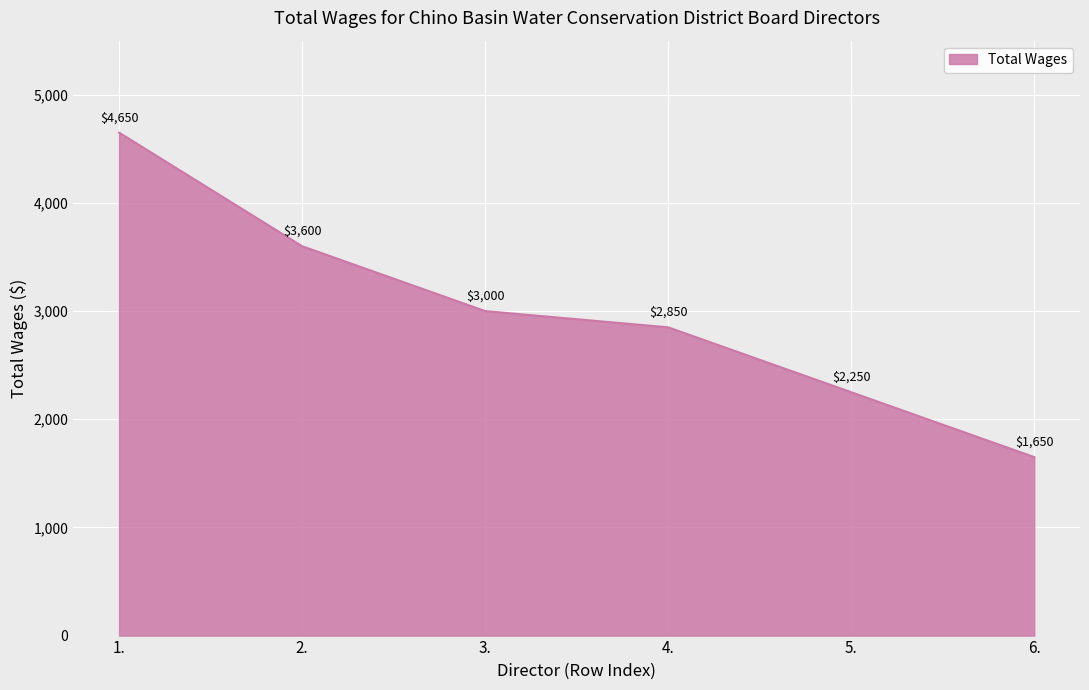

List the labels in order of value, smallest first.

6., 5., 4., 3., 2., 1.